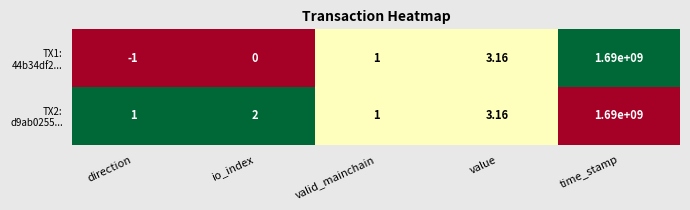

At how many categories does at least one series exceed 0?

5